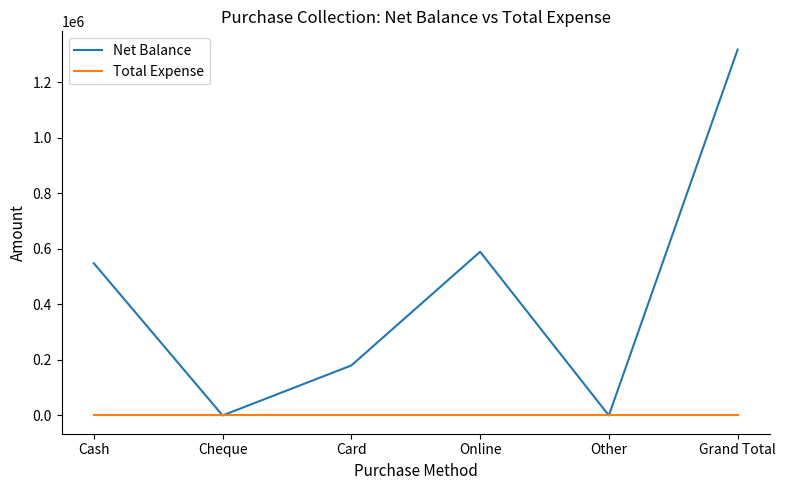

At Grand Total, list the series in order from smallest to largest.

Total Expense, Net Balance